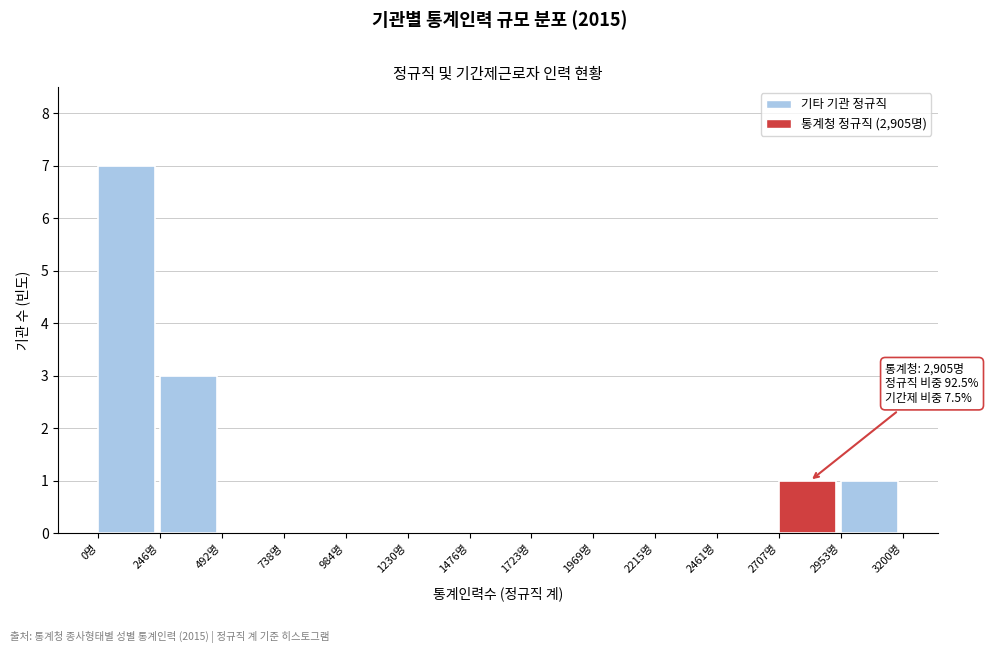

Which range on the x-axis has the tallest bar?

0 to 250